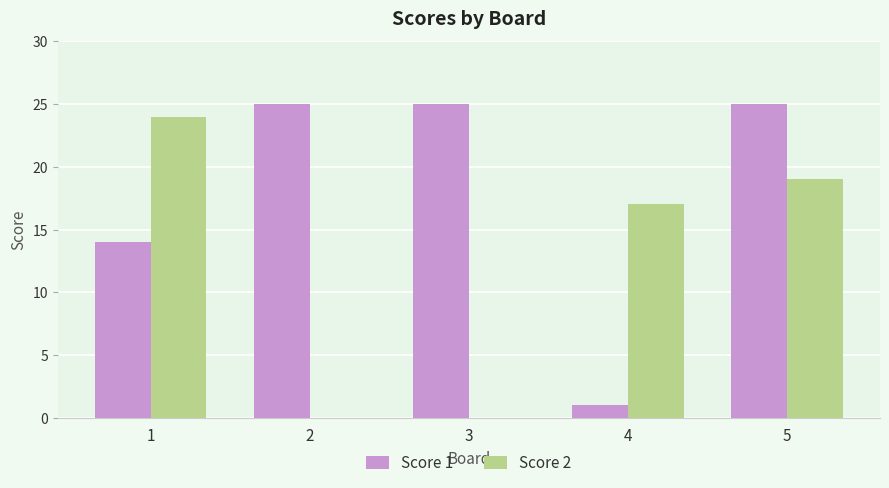

Is the value of Score 1 at 5 greater than the value of Score 2 at 4?

Yes